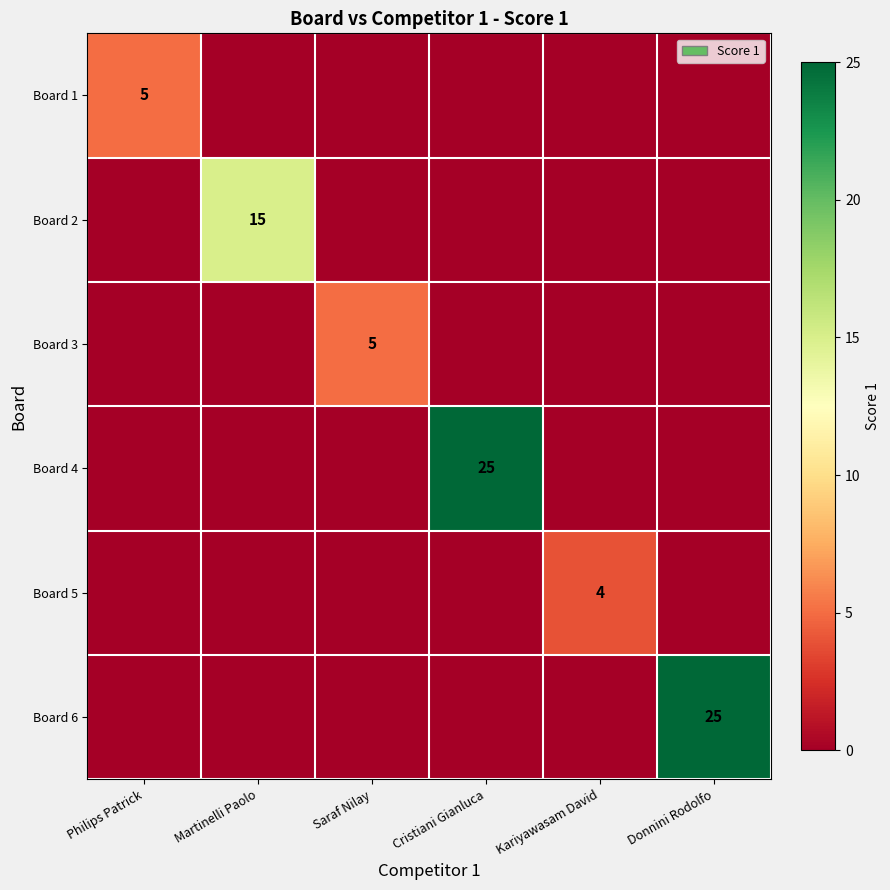

At which category is the sum across all series the highest?

Cristiani Gianluca